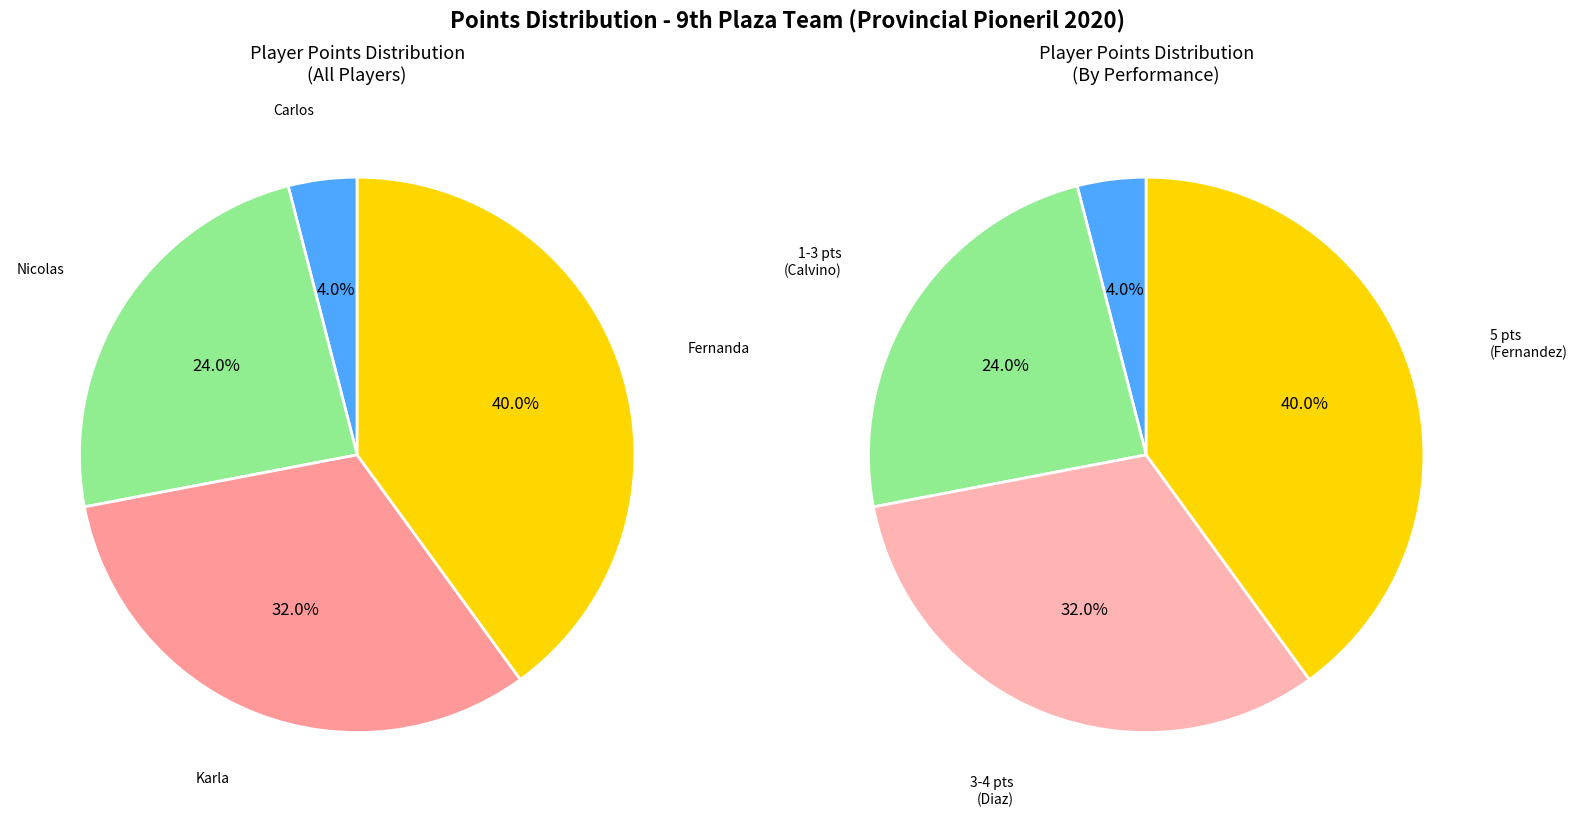

To the nearest percent, what is the combined percentage of Fernandez Vila Fernanda and Calvino Orasma Nicolas?

64%